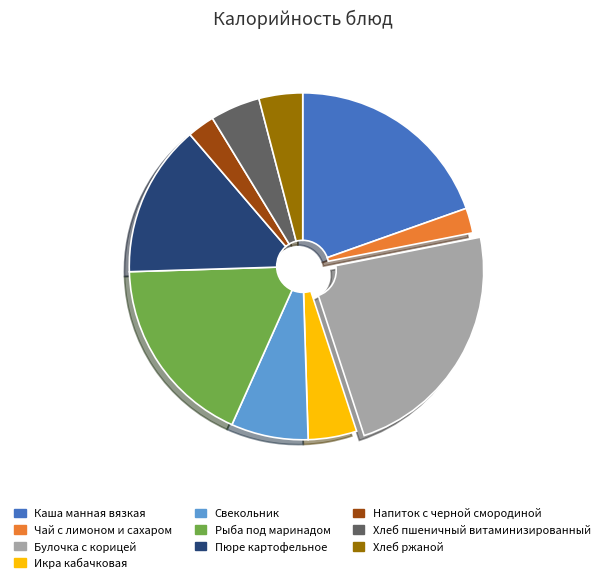

Is it true that Икра кабачковая is 5% of the pie?

True